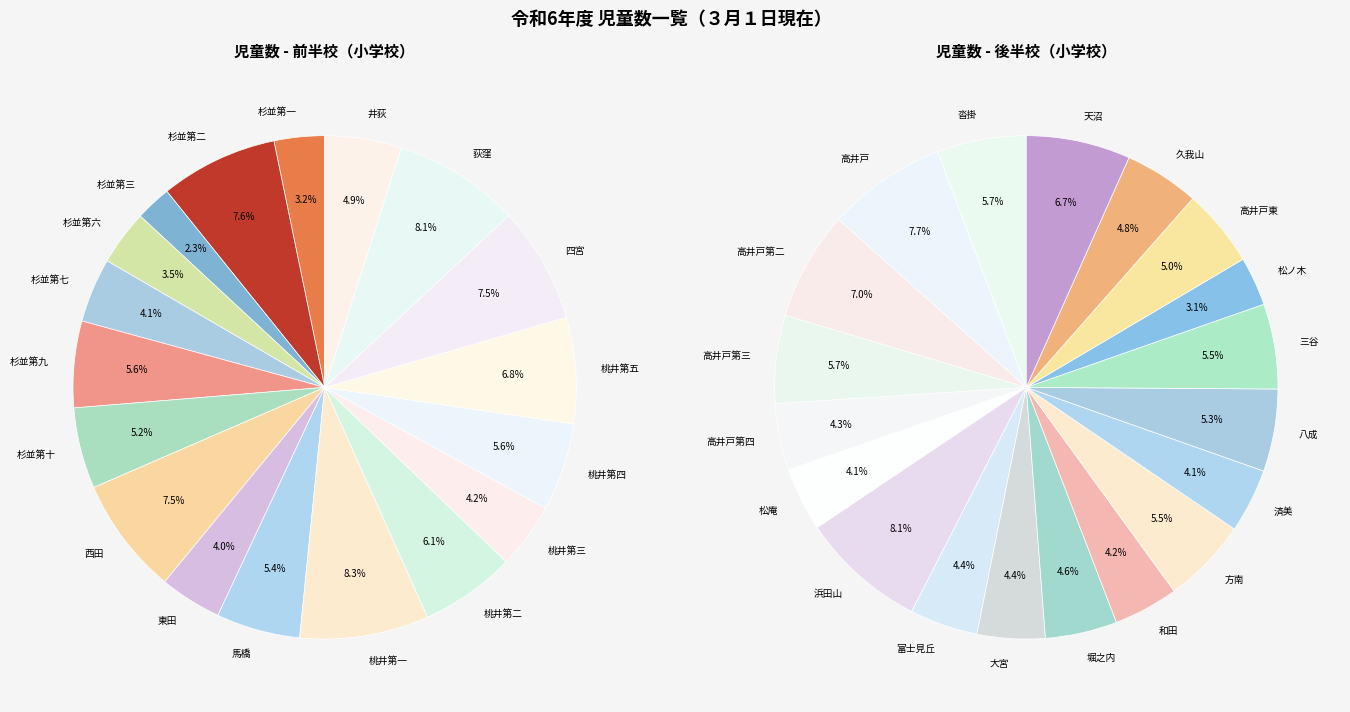

What is the change in value from 桃井第四 to 高井戸第三?

+36